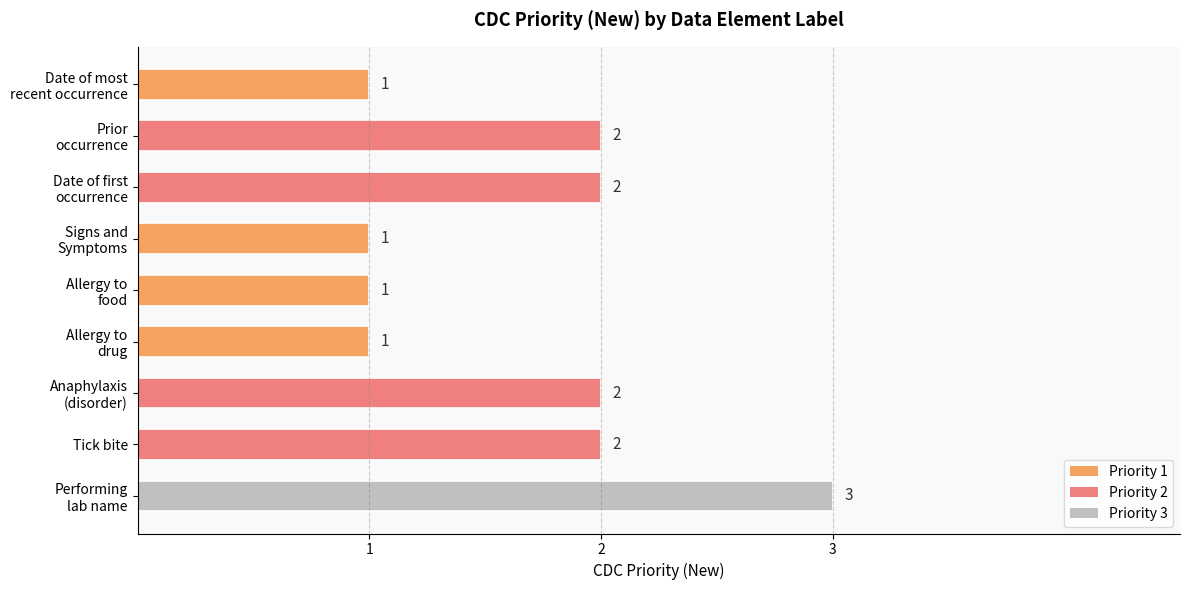

What is the sum of all values?

15